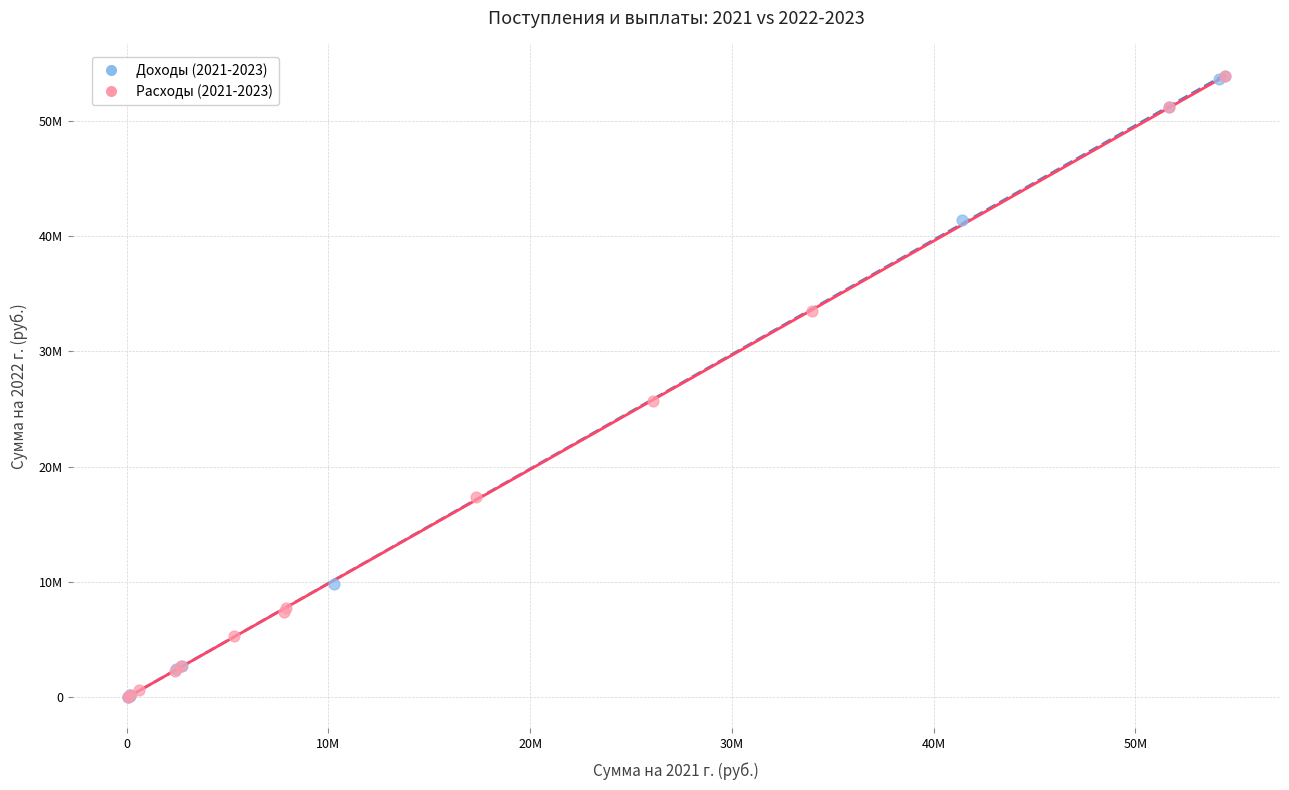

What are all the series names shown in the legend?

Доходы (2021-2023), Расходы (2021-2023)